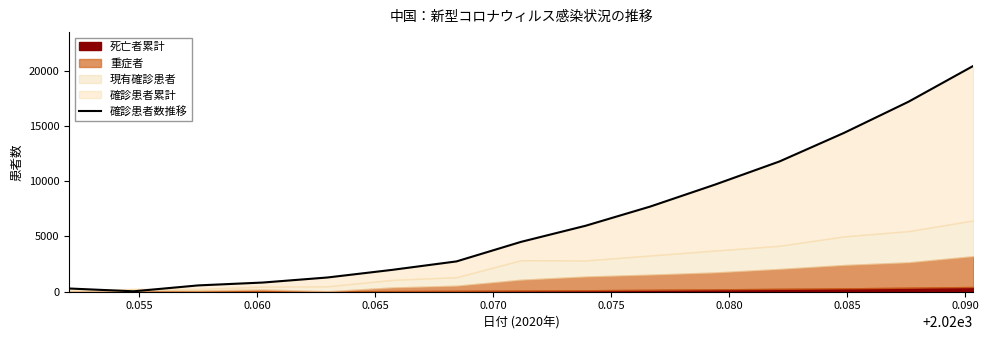

What is the sum of the values at 0.070 and 0.055?

1324